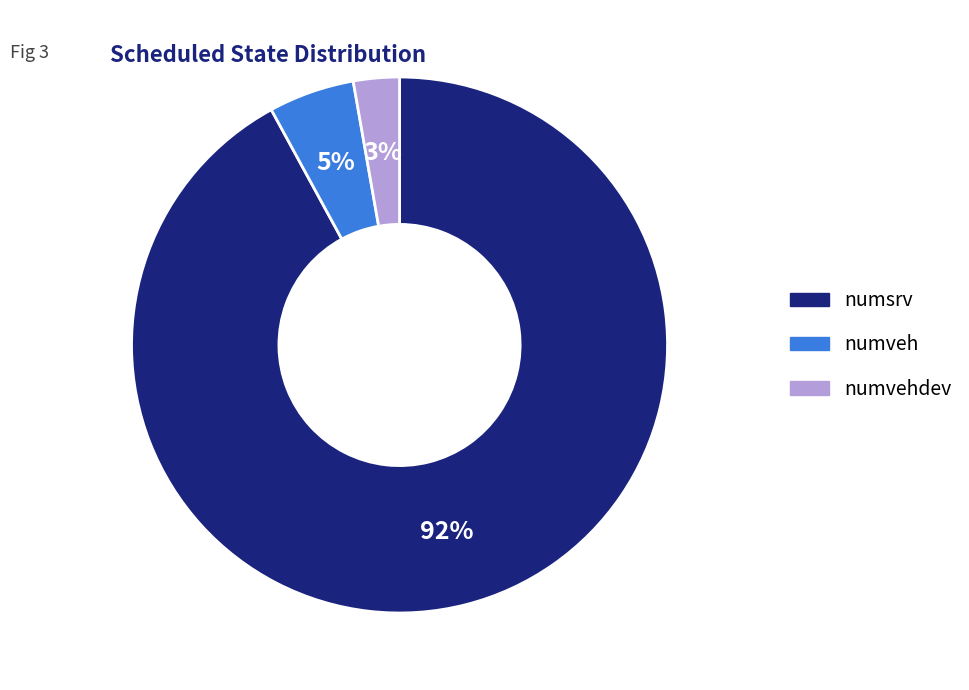

Count the number of slices in the pie.

3